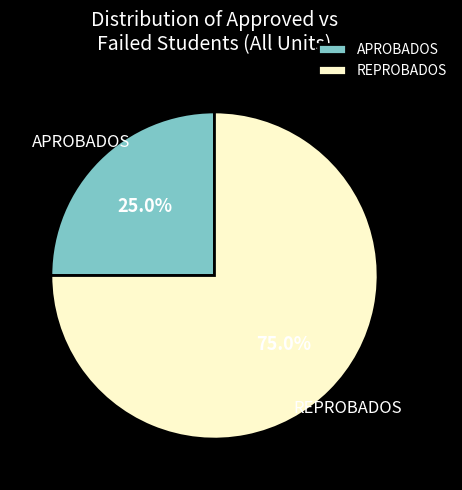

Which slice represents more than half of the pie?

REPROBADOS